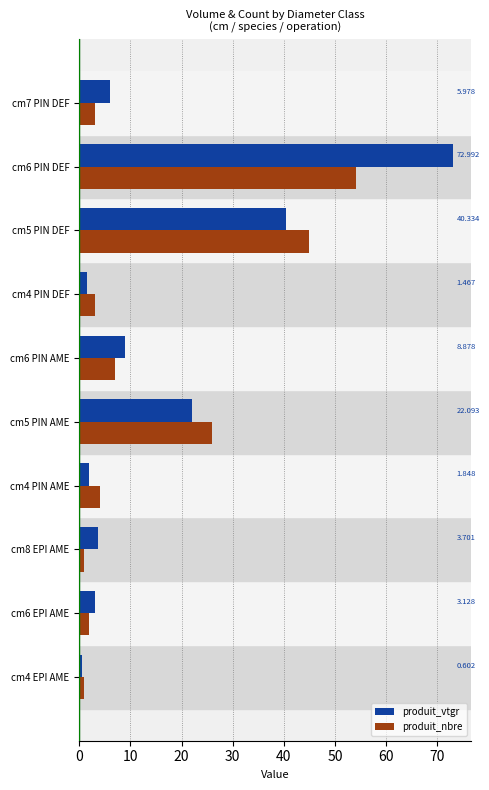

List the series in order of their peak value, highest first.

produit_vtgr, produit_nbre